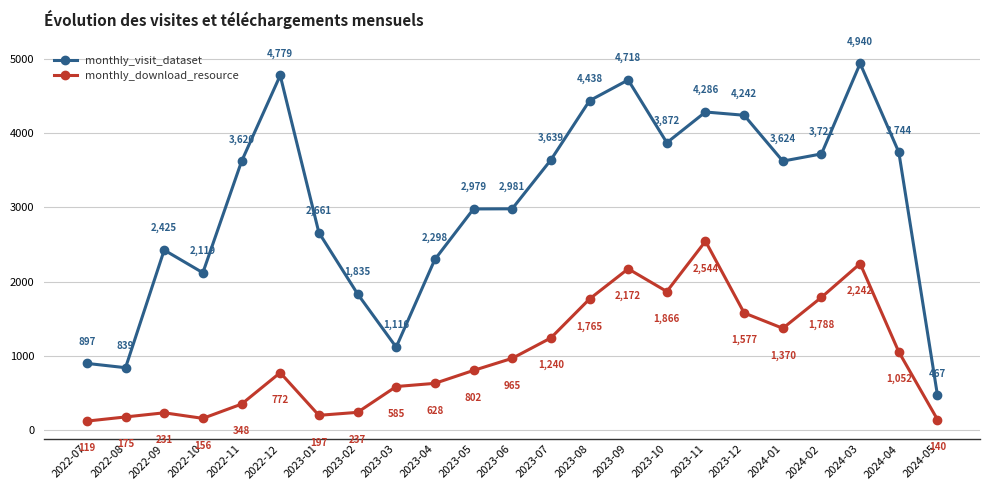

Where is monthly_visit_dataset nearest to the value 2703?

2023-01